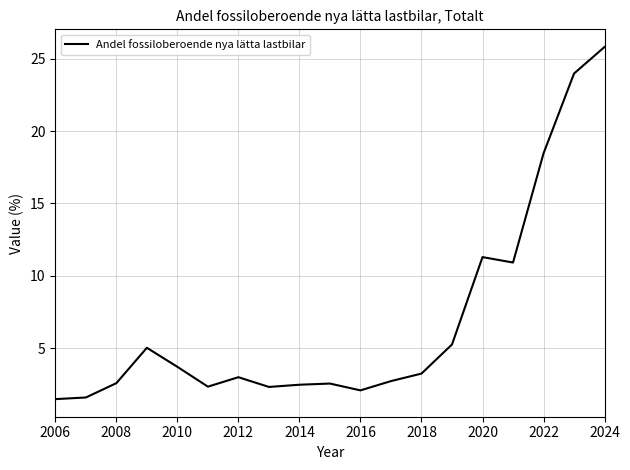

What is the difference between the maximum and minimum values?

24.3